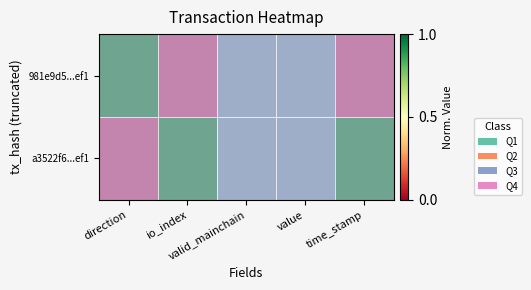

Reading left to right, extract all data points from this chart.

981e9d5...ef1: direction=0.0	io_index=1.0	valid_mainchain=0.5	value=0.5	time_stamp=1.0
a3522f6...ef1: direction=1.0	io_index=0.0	valid_mainchain=0.5	value=0.5	time_stamp=0.0